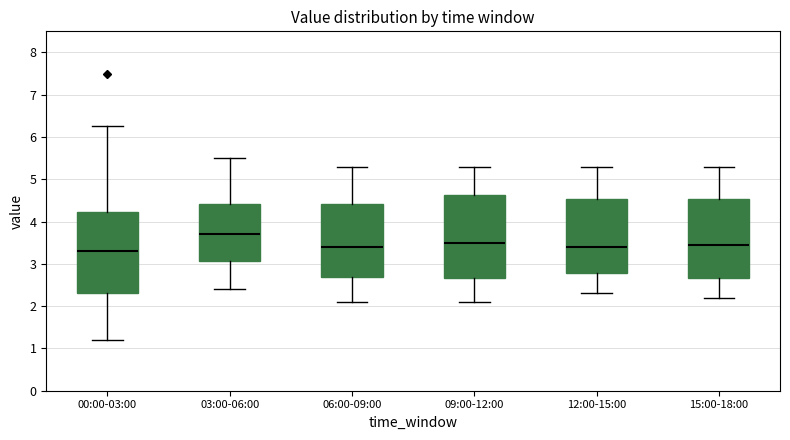

Where does the lower whisker of the box for 15:00-18:00 end on the y-axis? The values are not printed on the chart, so give them approximately, as read against the axis.

2.2